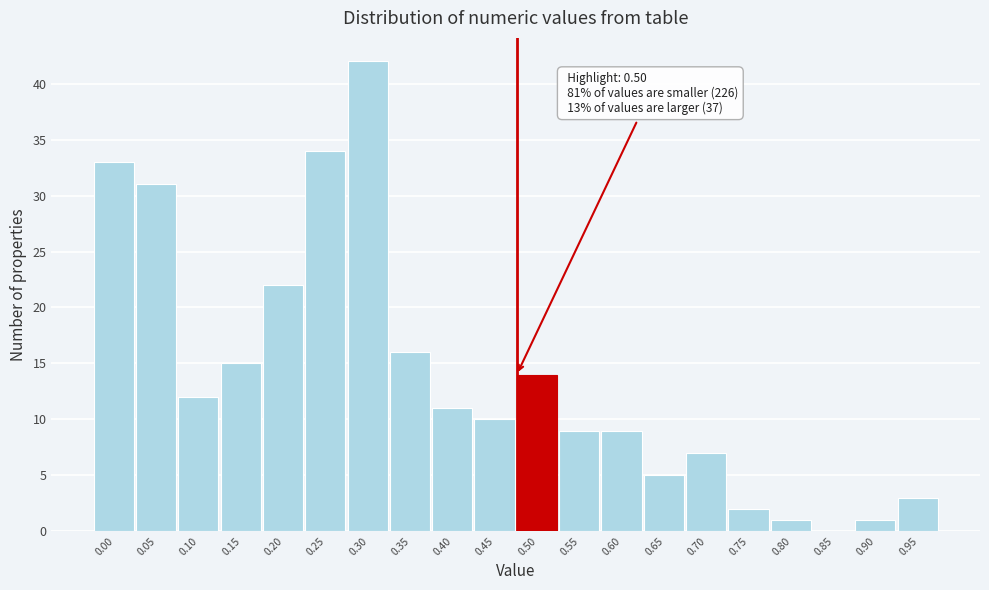

Reading right to left, transcribe all the data shown in this chart.

0.95=3	0.90=1	0.85=0	0.80=1	0.75=2	0.70=7	0.65=5	0.60=9	0.55=9	0.50=14	0.45=10	0.40=11	0.35=16	0.30=42	0.25=34	0.20=22	0.15=15	0.10=12	0.05=31	0.00=33